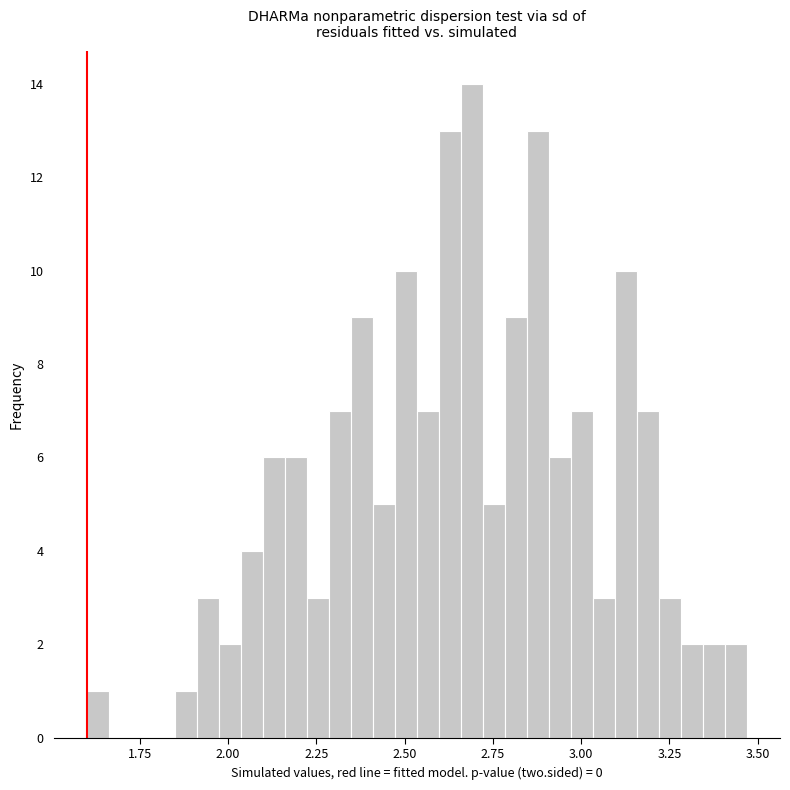

Read against the x-axis, roughly where is the centre of the tallest bar?

2.70